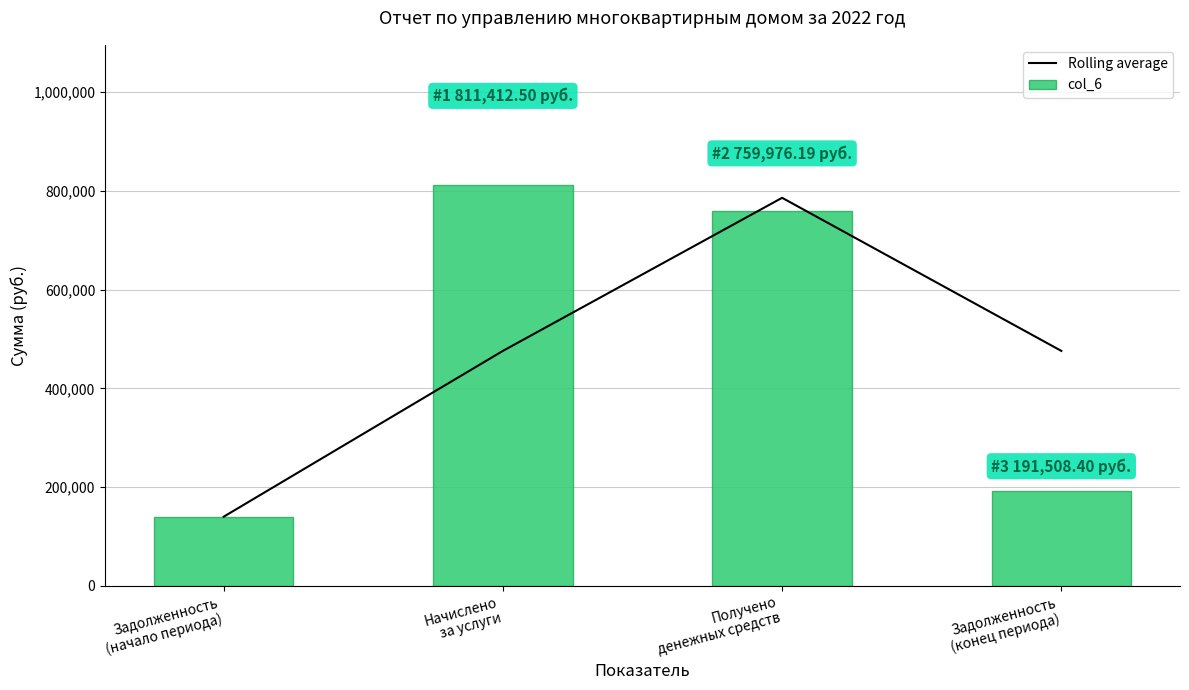

What is the average value of the col_6 series?

475742.3